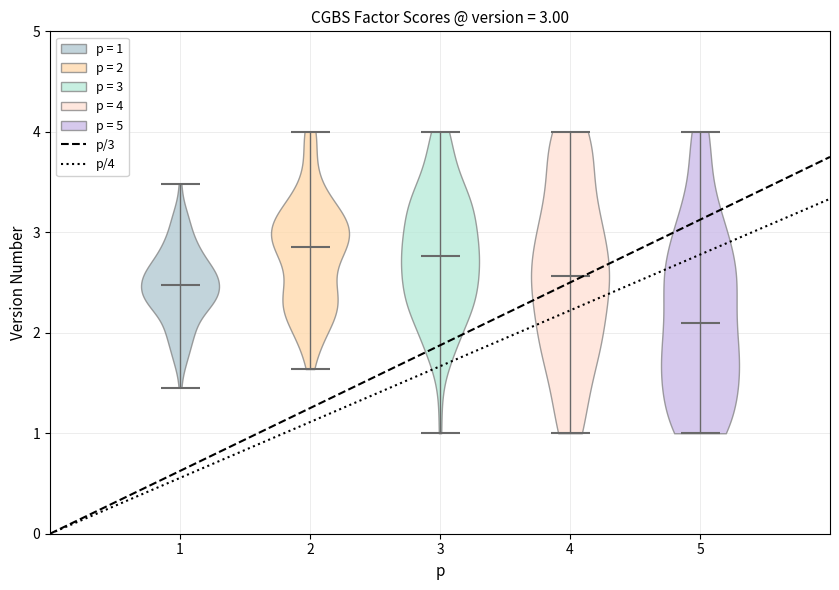

Which violin has the lowest median line?

5